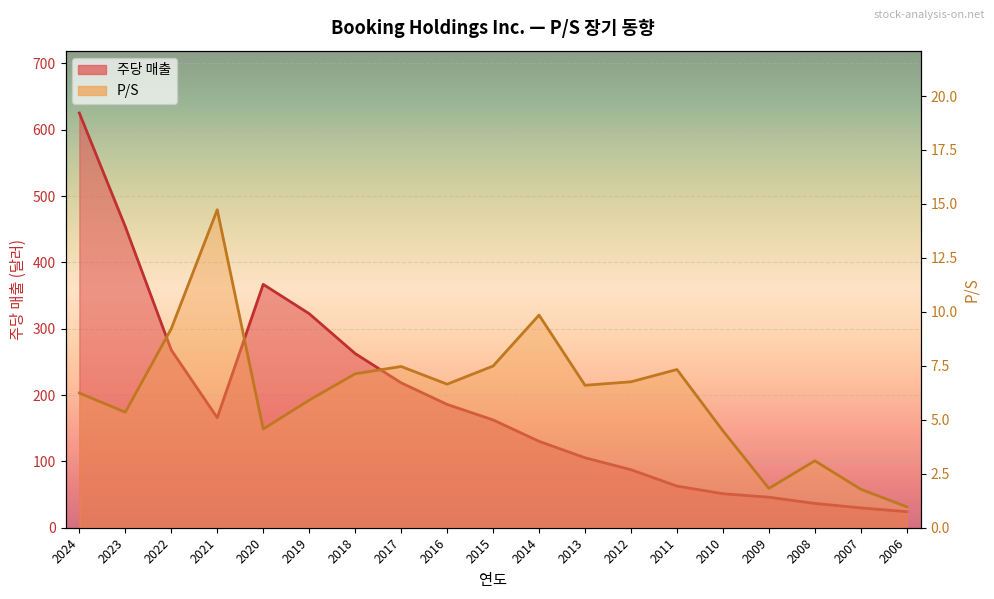

What is the approximate value of 주당 매출 at 2010?

51.3